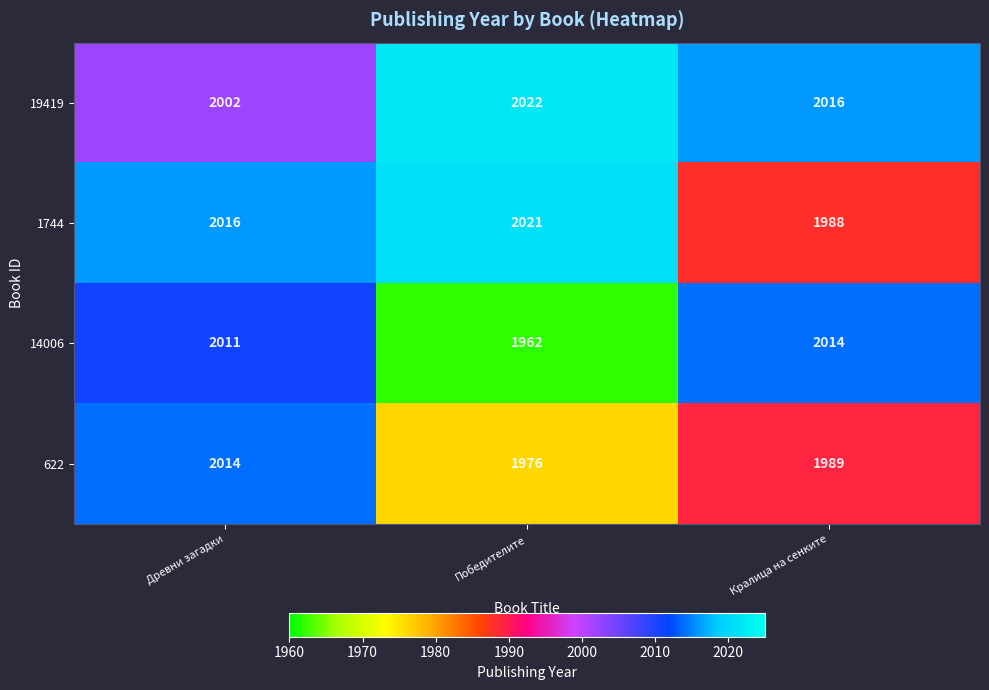

Rank the series at Древни загадки from lowest to highest value.

19419, 14006, 622, 1744